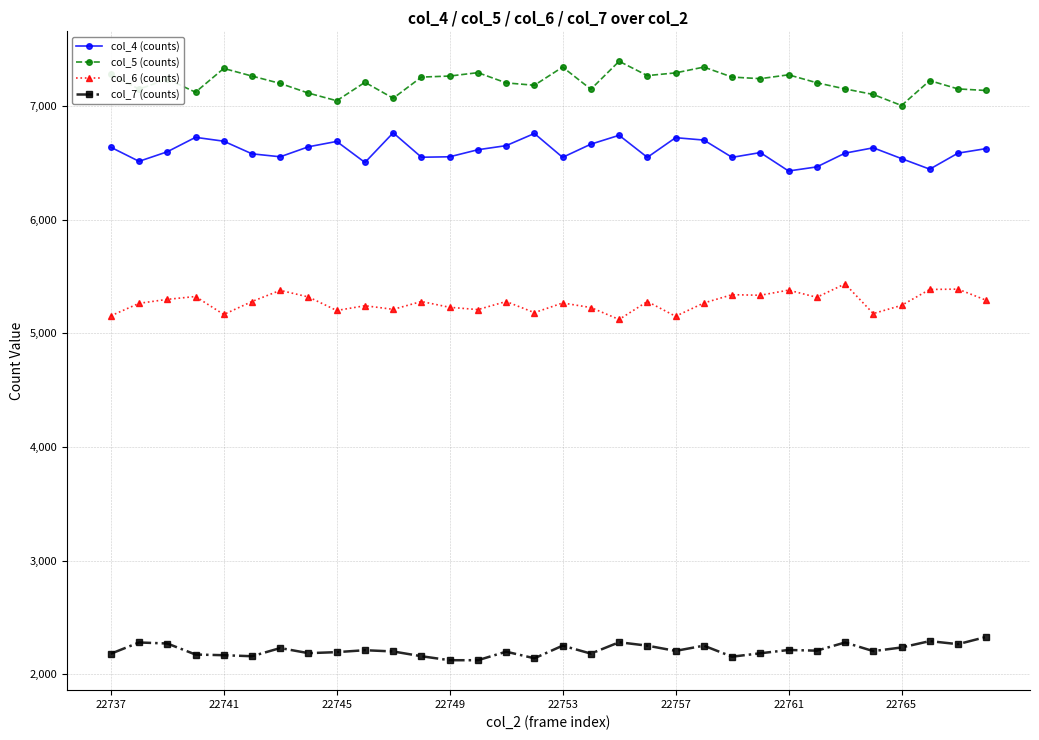

True or false: col_4 (counts) has more than 2 points higher than both neighbors.

True